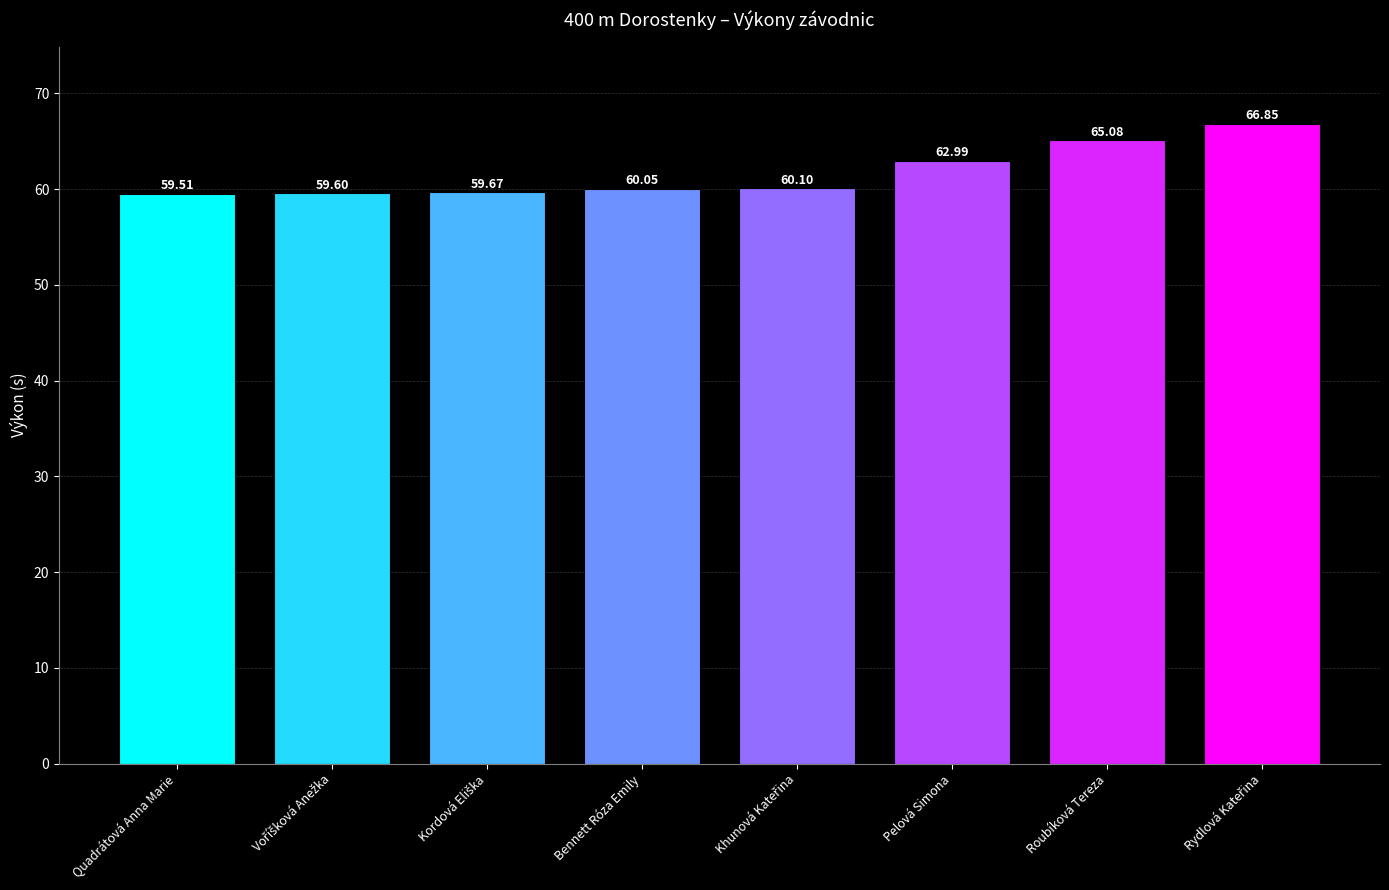

What is the difference between the second highest and second lowest values?

5.5